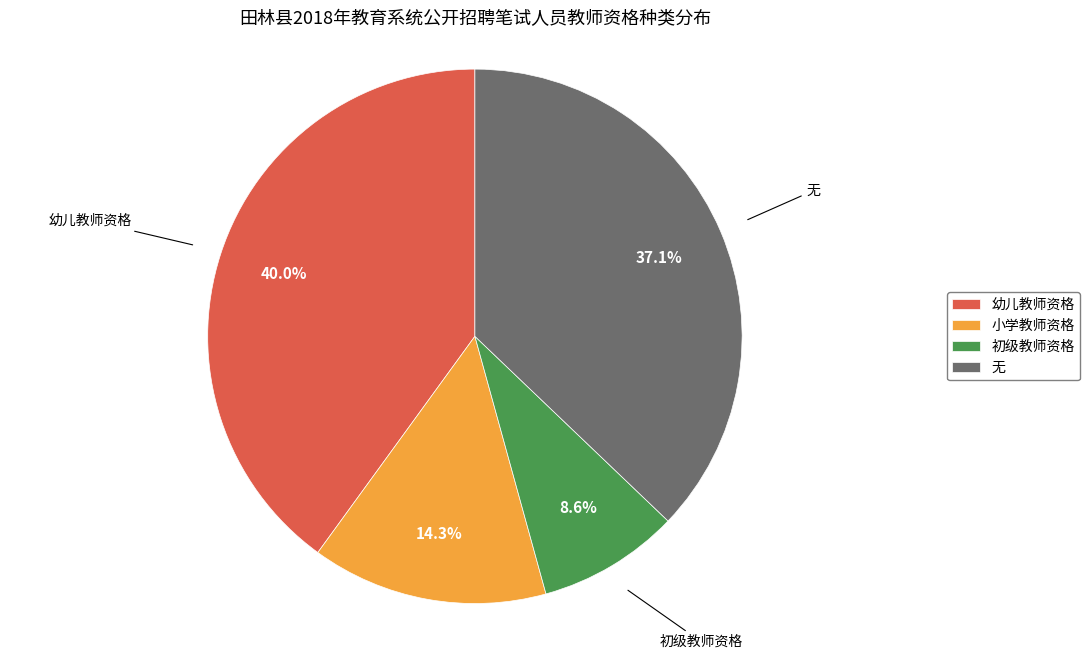

Approximately how many times larger is the value at 小学教师资格 compared to 幼儿教师资格?

0.4